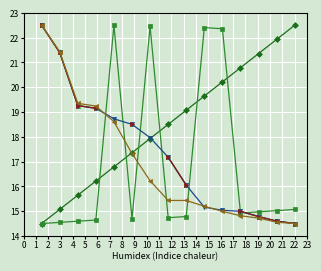

After their last crossing, which series has the higher values: R5 Rank or Temp Rank?

R5 Rank